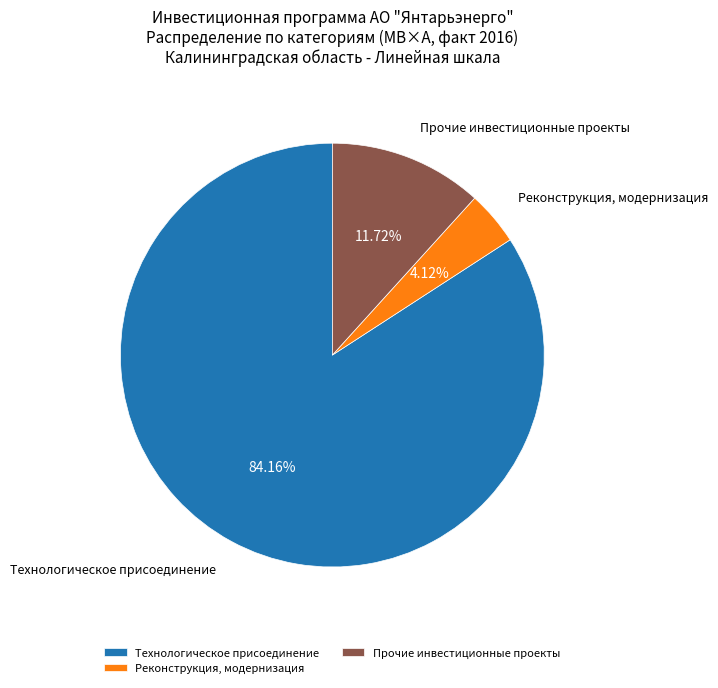

Between Технологическое присоединение and Реконструкция, модернизация, which is larger?

Технологическое присоединение